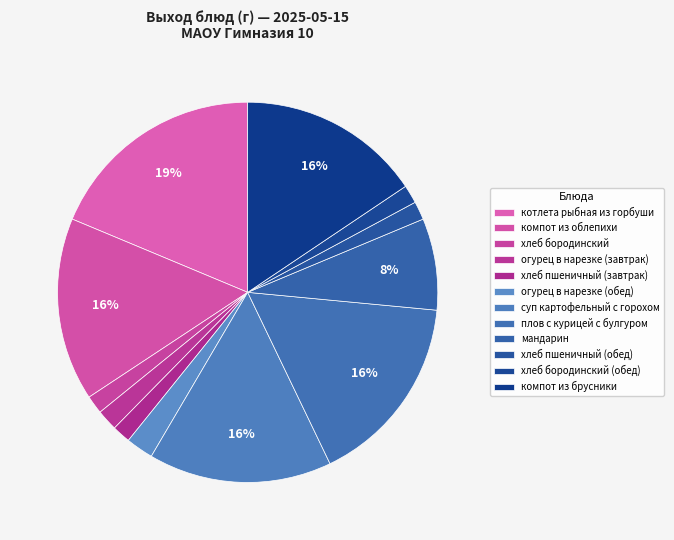

True or false: хлеб бородинский accounts for 1% of the total.

False